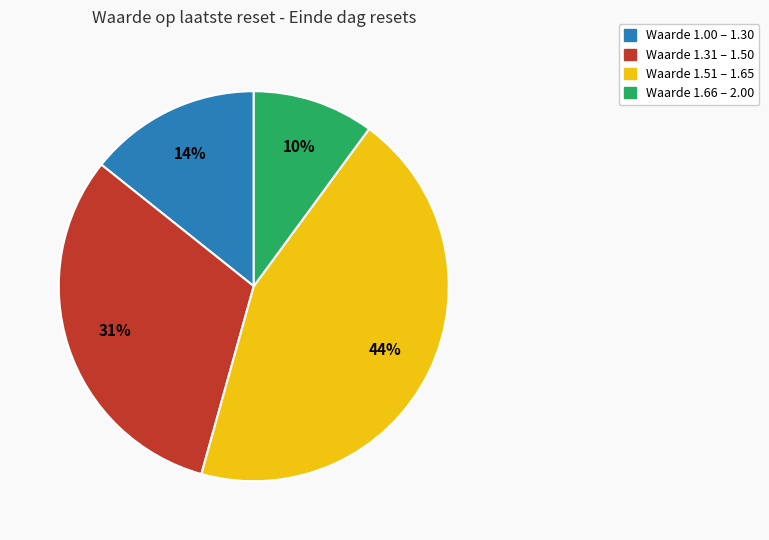

How many slices are in this pie chart?

4